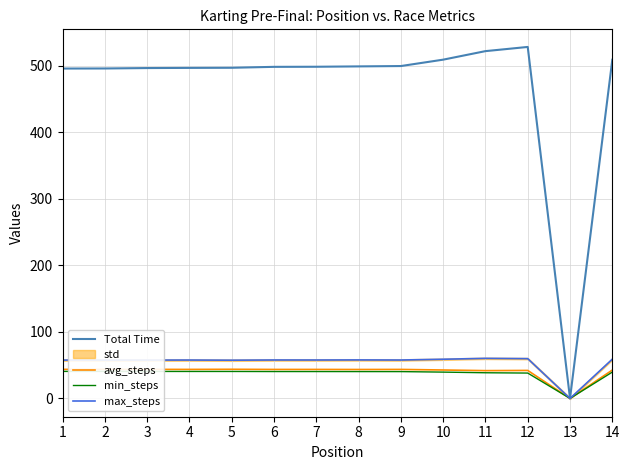

Rank the categories by avg_steps value from lowest to highest.

13, 11, 12, 14, 10, 8, 6, 7, 9, 4, 2, 1, 3, 5